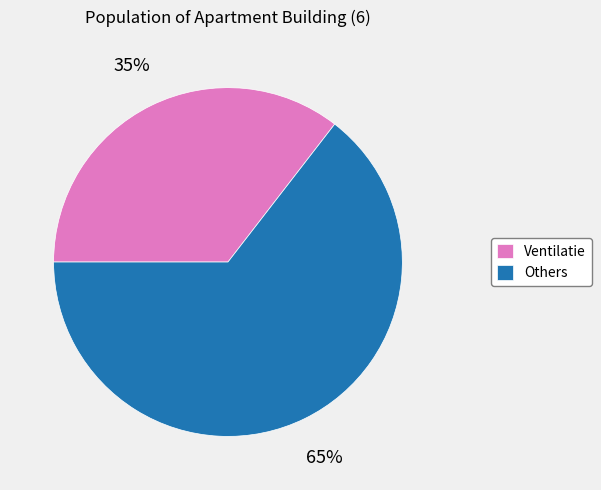

What is the largest slice in the pie chart?

Others